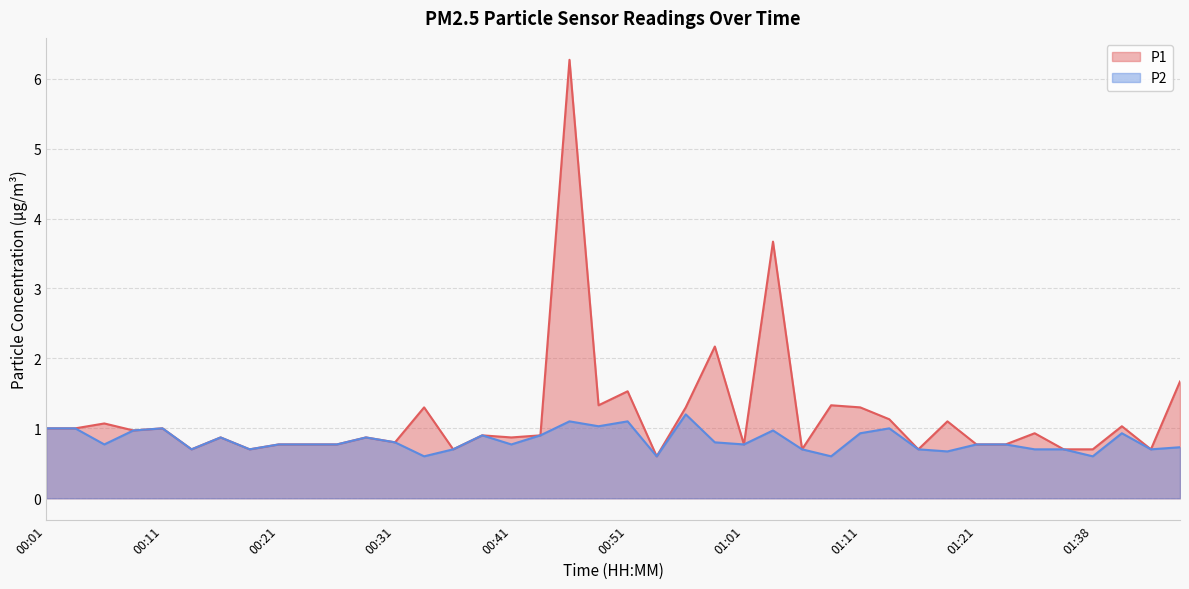

True or false: P2 and P1 cross at least once.

False